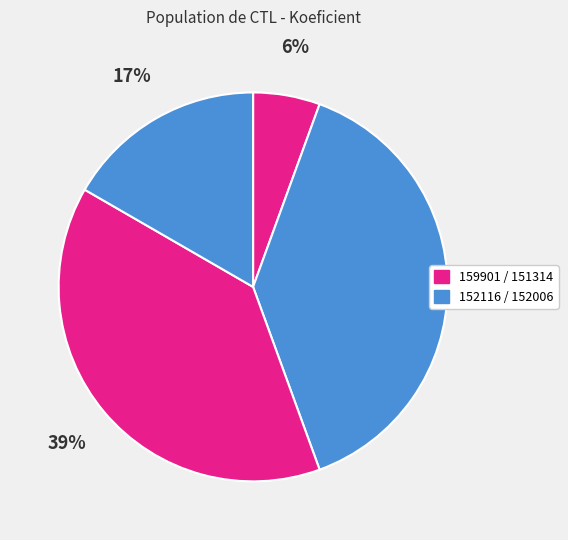

To the nearest percent, what is the difference between the largest and smallest slice percentages?

33%